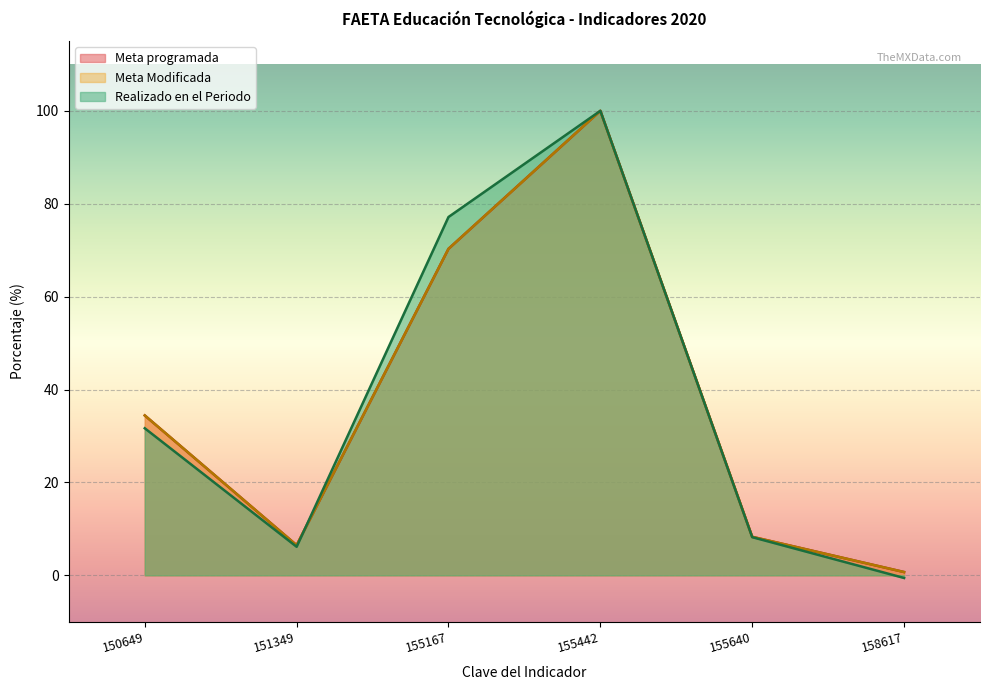

True or false: Meta Modificada has more than 0 interior local peaks.

True